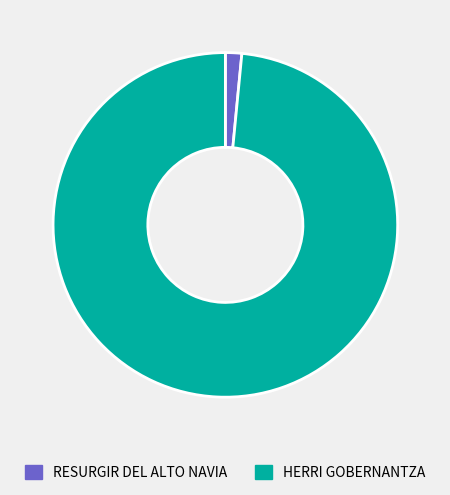

Which category has the biggest portion of the pie?

HERRI GOBERNANTZA